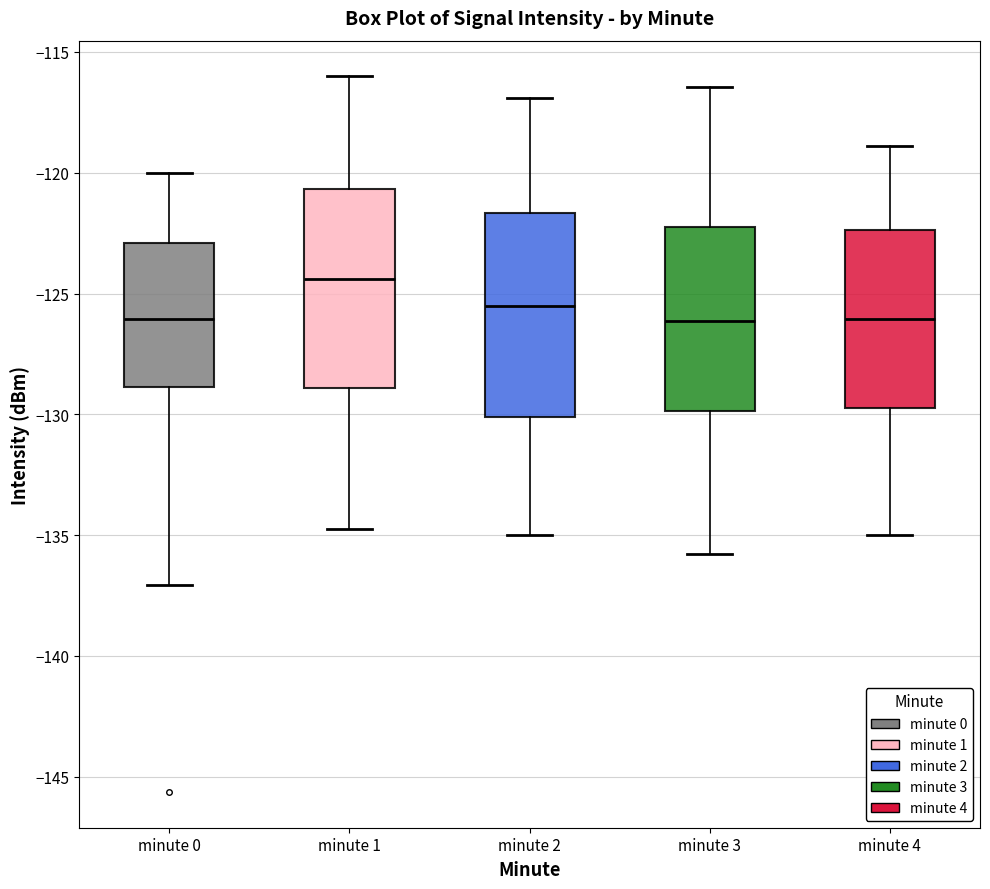

Where does the upper whisker of the box for minute 3 end on the y-axis? The values are not printed on the chart, so give them approximately, as read against the axis.

-116.5